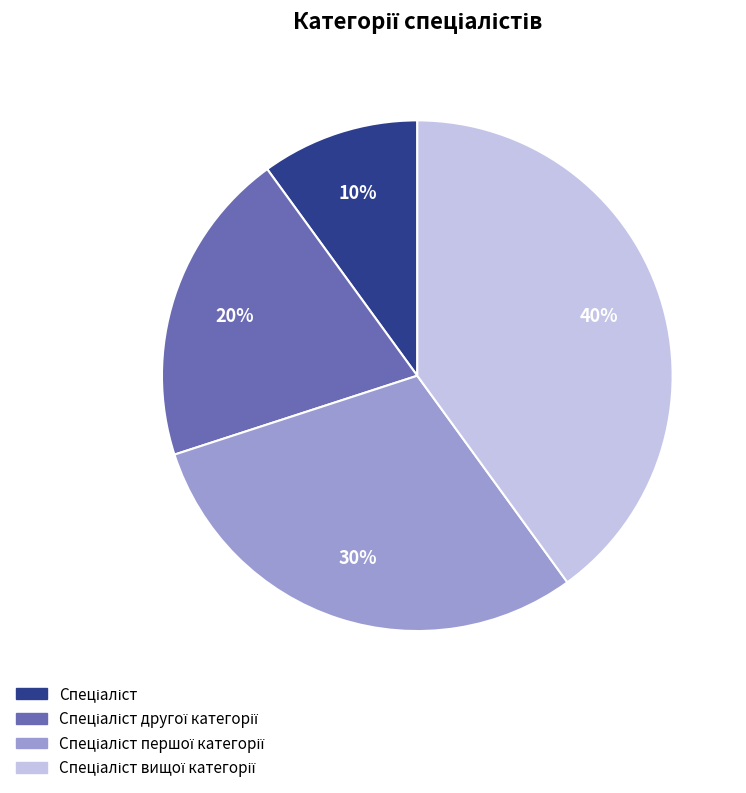

To the nearest percent, what is the average slice percentage?

25%